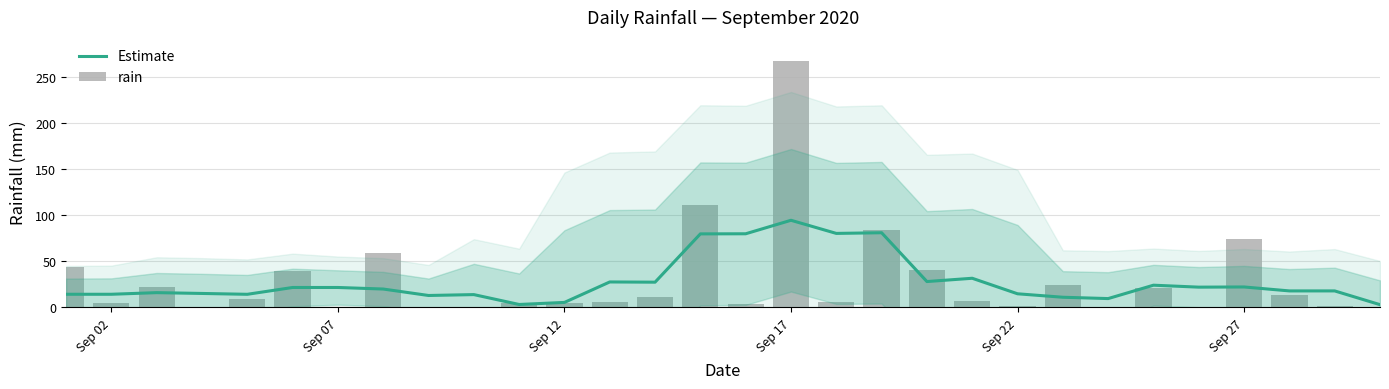

What are all the series names shown in the legend?

Estimate, rain